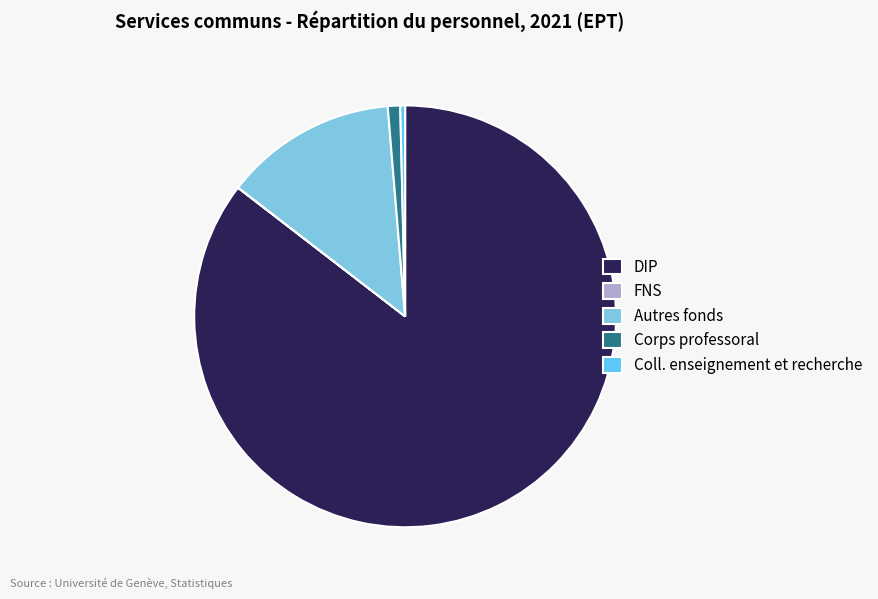

Which slice is the largest?

DIP